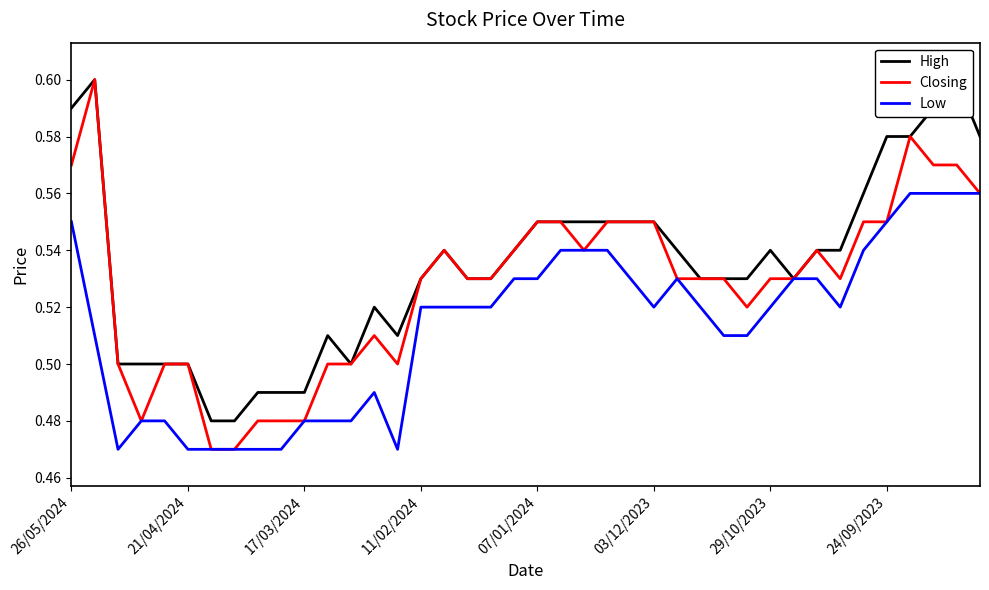

Is it true that Closing equals 0.2 at 26/05/2024?

False